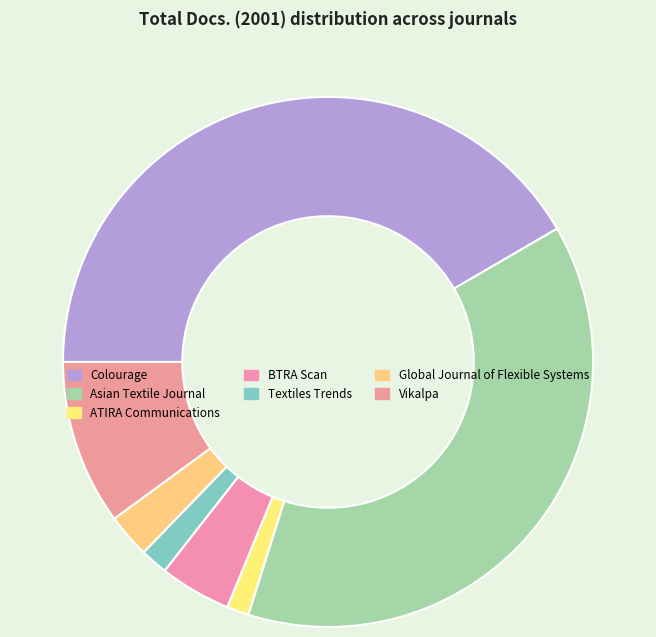

Is there any slice that represents more than half of the pie?

No